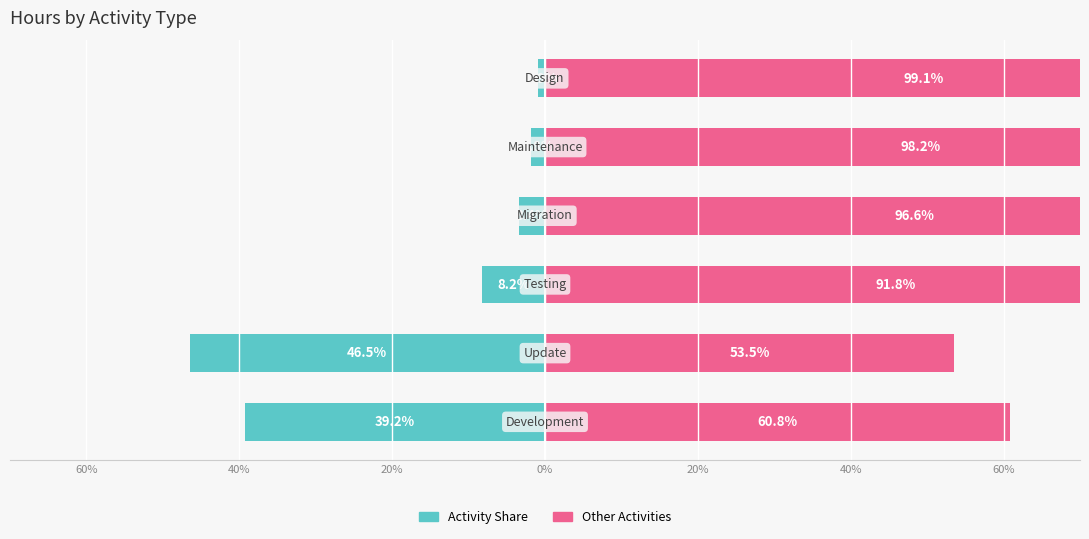

True or false: Other Activities has a value of 80.6 at 60%.

False